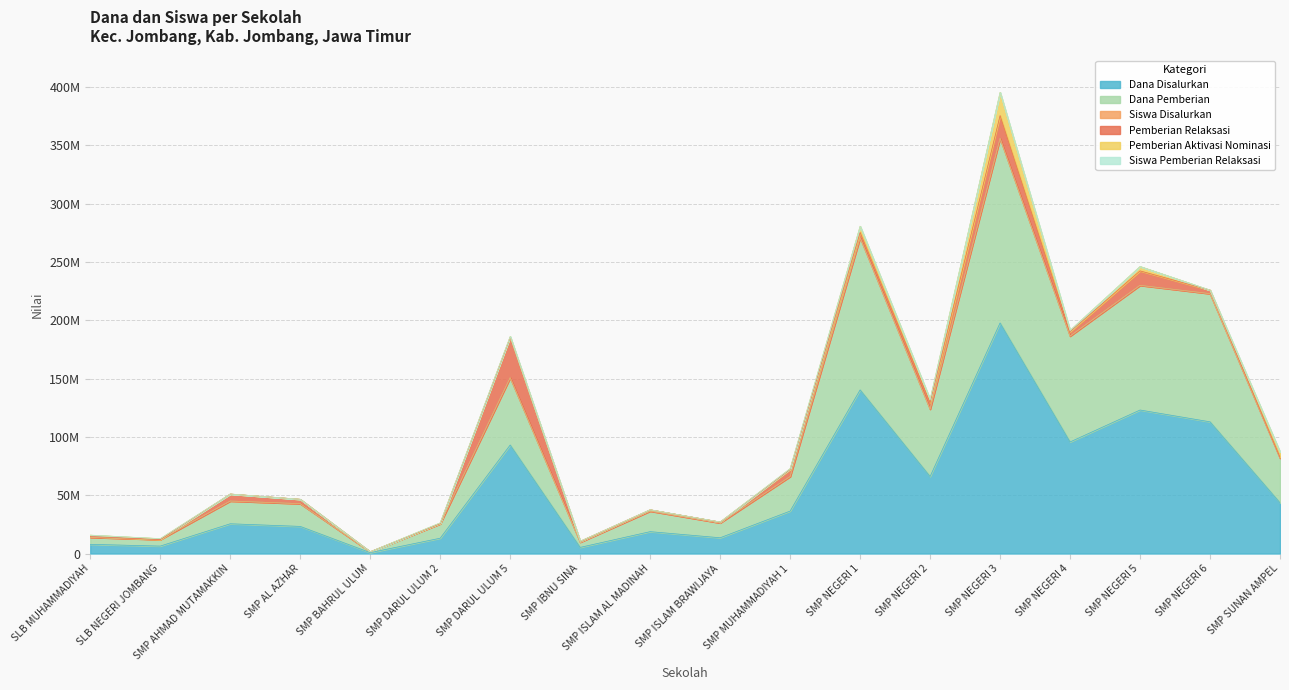

Does the chart display data point markers on the line(s)?

No